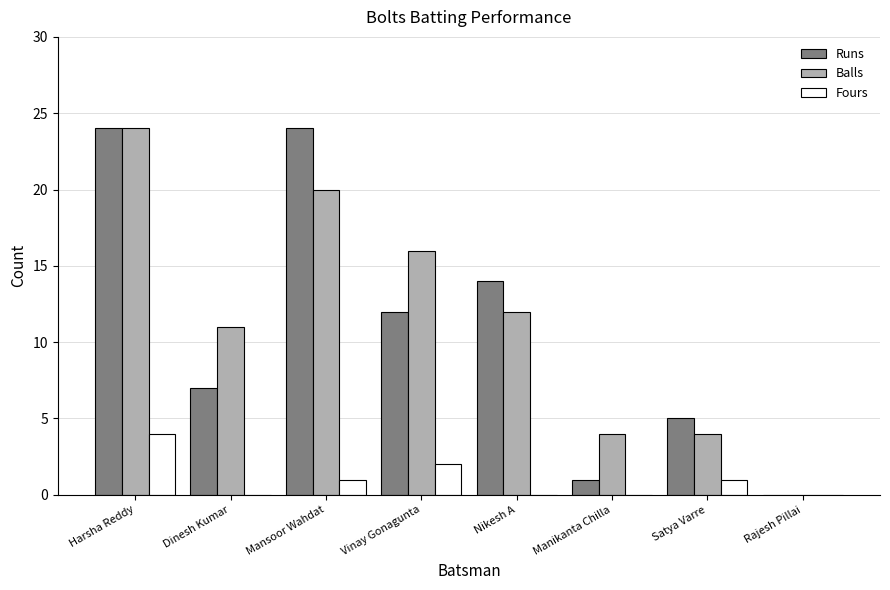

Reading left to right, extract all data points from this chart.

Runs: Harsha Reddy=24	Dinesh Kumar=7	Mansoor Wahdat=24	Vinay Gonagunta=12	Nikesh A=14	Manikanta Chilla=1	Satya Varre=5	Rajesh Pillai=0
Balls: Harsha Reddy=24	Dinesh Kumar=11	Mansoor Wahdat=20	Vinay Gonagunta=16	Nikesh A=12	Manikanta Chilla=4	Satya Varre=4	Rajesh Pillai=0
Fours: Harsha Reddy=4	Dinesh Kumar=0	Mansoor Wahdat=1	Vinay Gonagunta=2	Nikesh A=0	Manikanta Chilla=0	Satya Varre=1	Rajesh Pillai=0